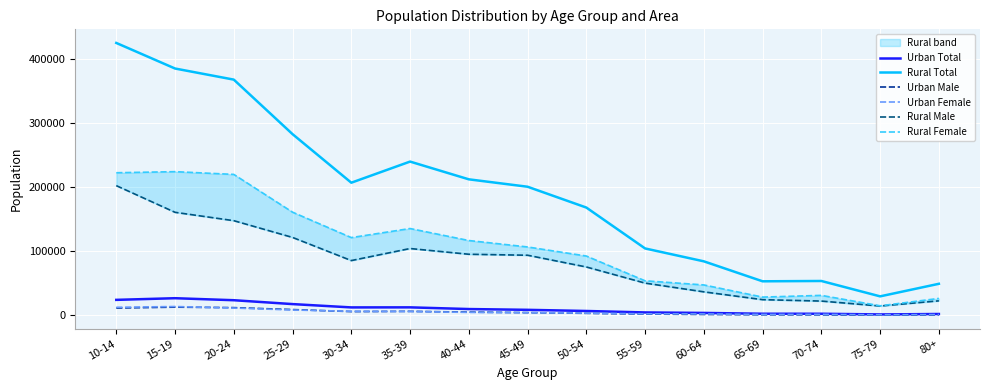

Which series has the largest range (max minus min)?

Rural Total